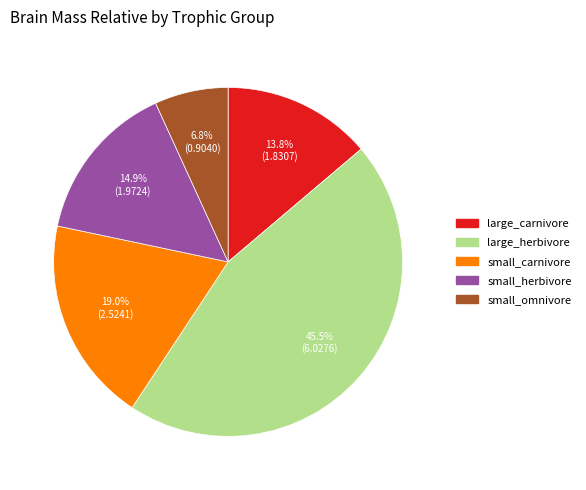

How many segments does this pie chart have?

5